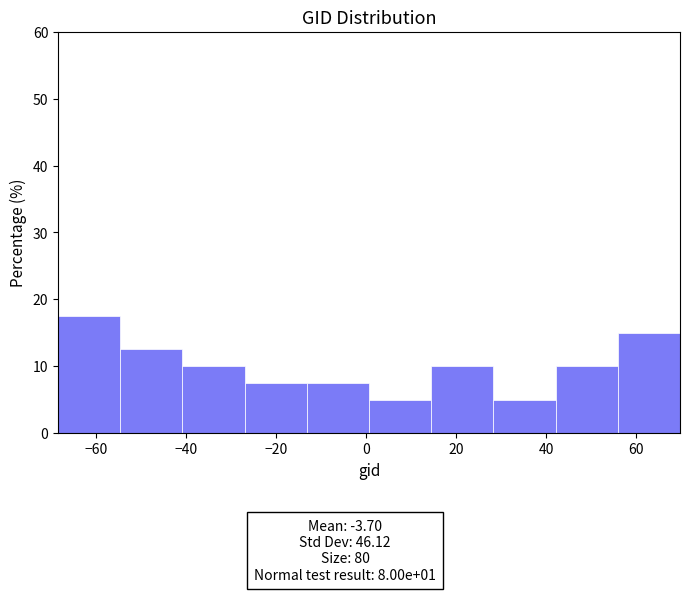

Which range on the x-axis has the tallest bar?

-68 to -54